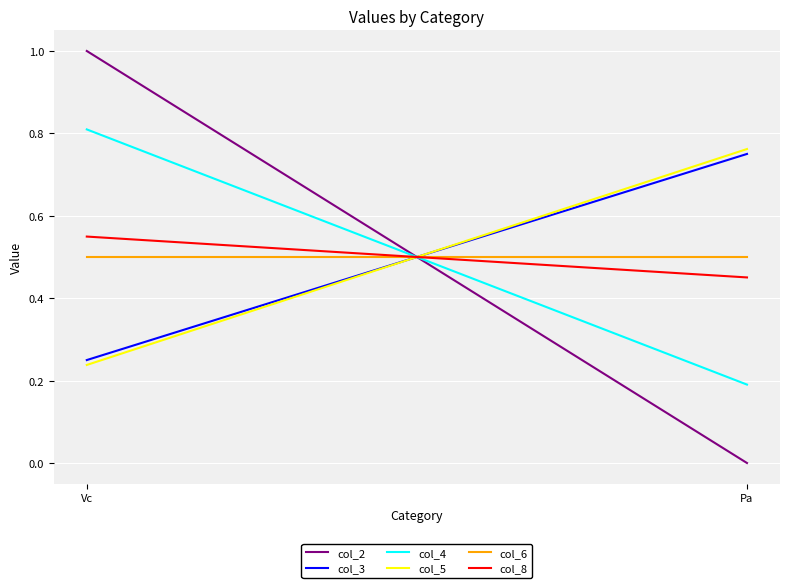

What is the difference between the maximum and minimum values in the col_3 series?

0.5